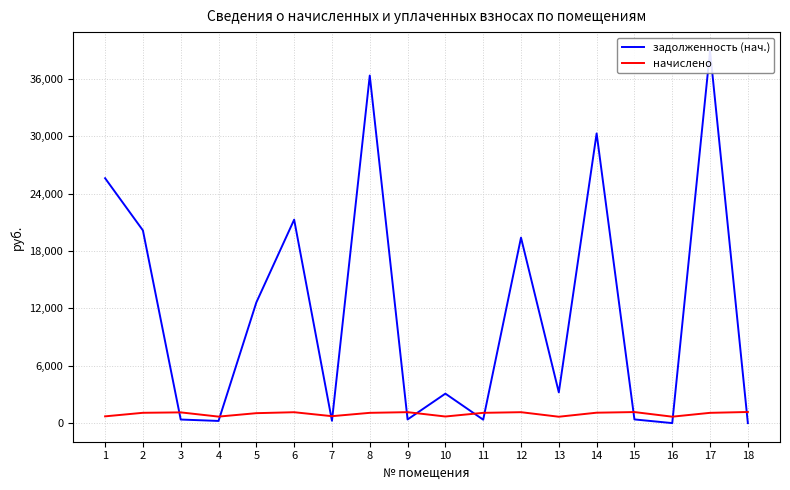

Does the chart have visible grid lines?

Yes